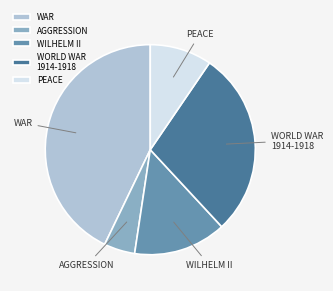

Do PEACE and AGGRESSION together represent more than half of the pie?

No